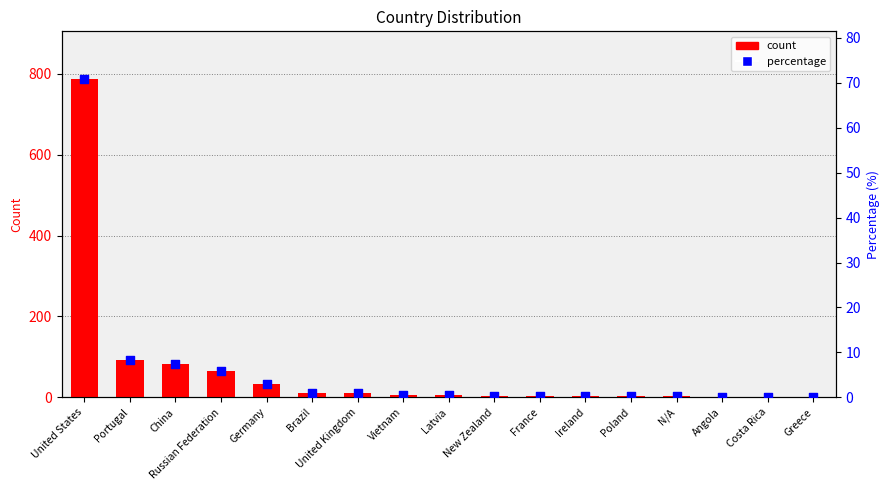

At which category is the sum across all series the highest?

United States